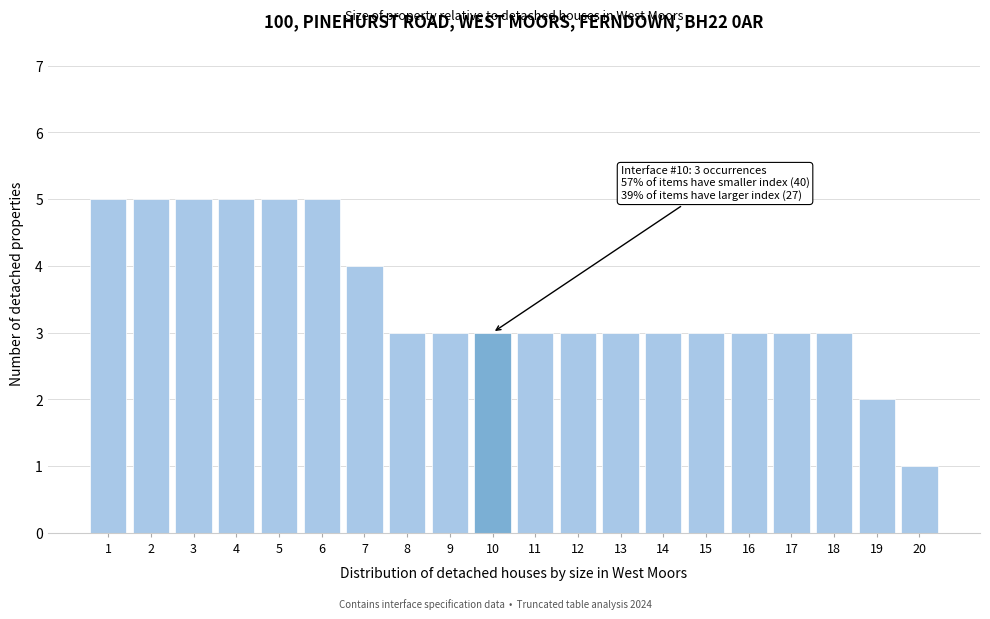

Reading right to left, extract all data points from this chart.

20=1	19=2	18=3	17=3	16=3	15=3	14=3	13=3	12=3	11=3	10=3	9=3	8=3	7=4	6=5	5=5	4=5	3=5	2=5	1=5